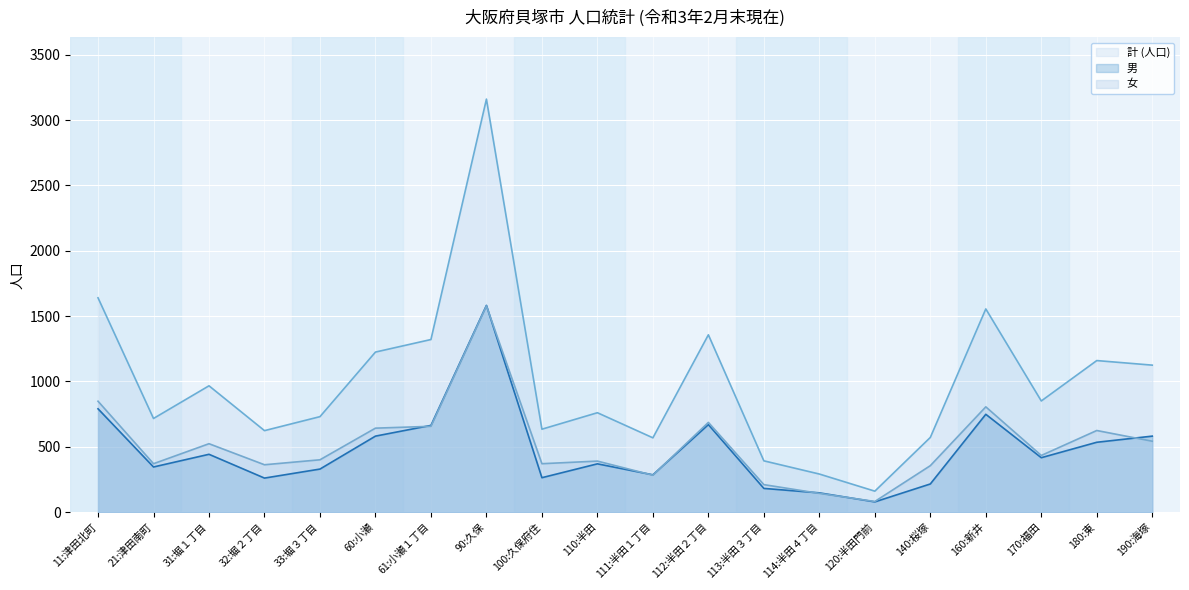

What is the difference between the second highest and second lowest values in the 計 (人口) series?

1348